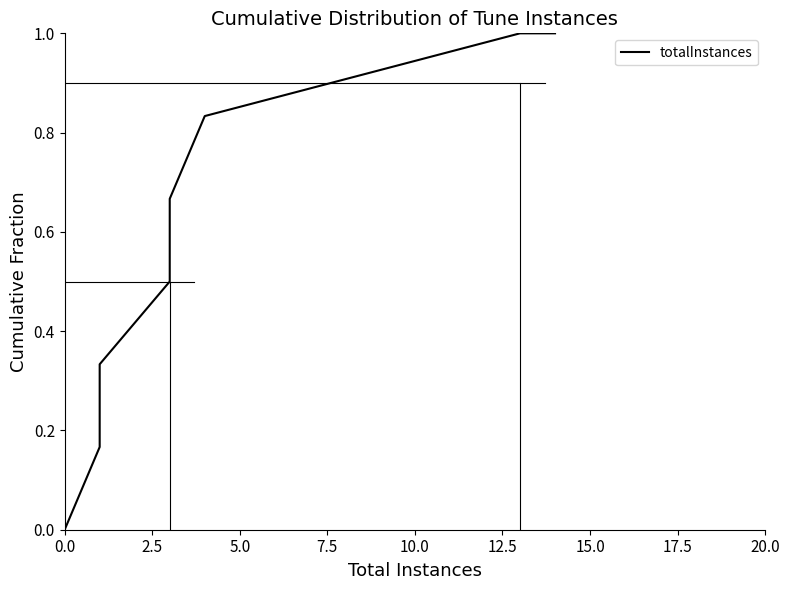

What position from the left is 15.0?

7